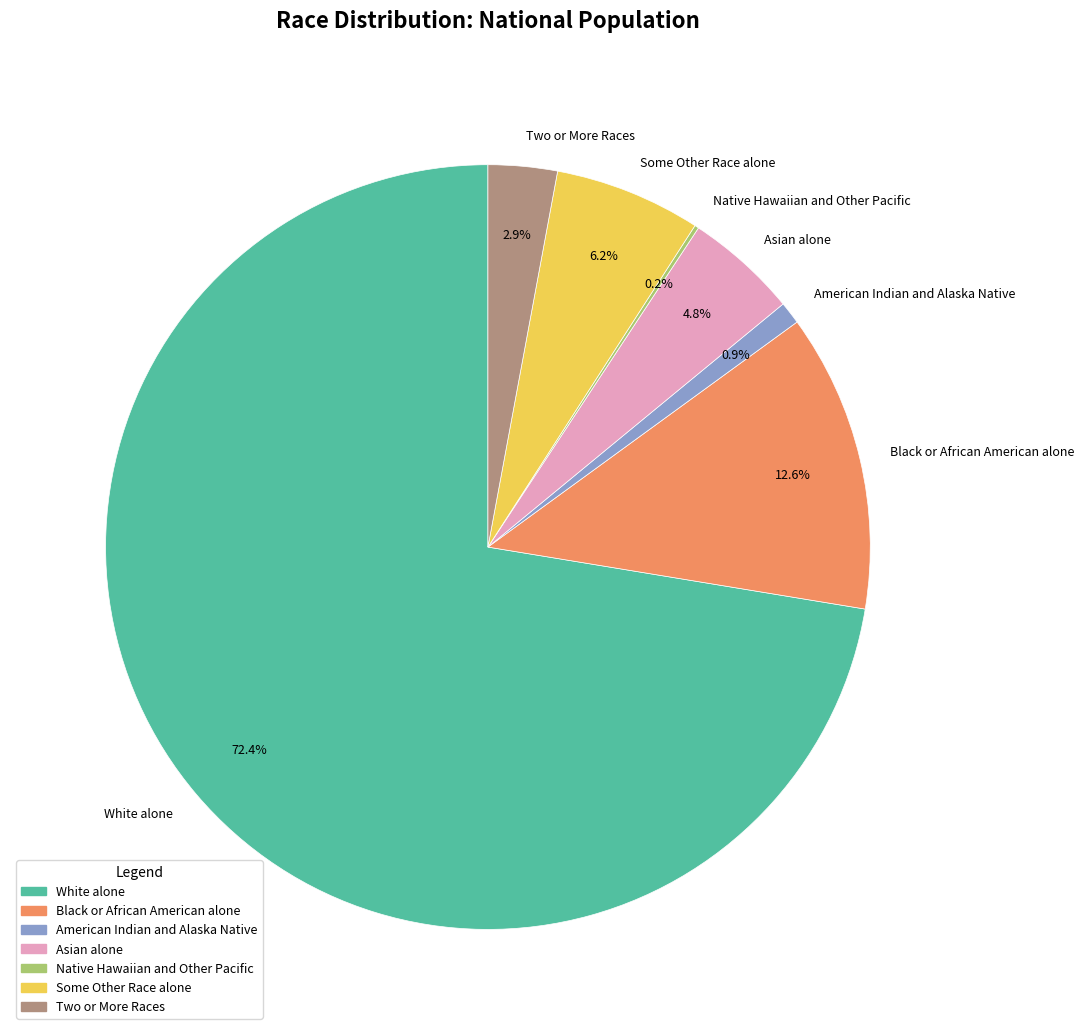

Is the sum of Black or African American alone and Two or More Races greater than half?

No